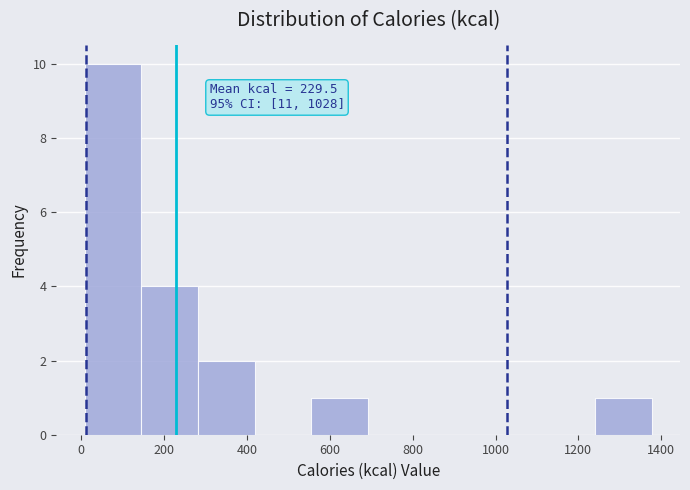

Over which range of the x-axis is the bar tallest?

0 to 140